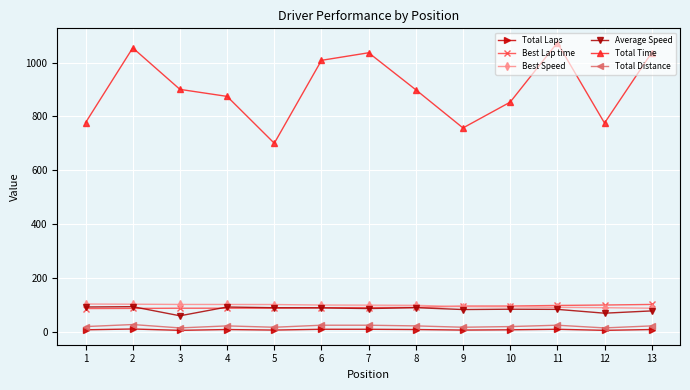

What is the maximum value shown in the chart?

1073.5